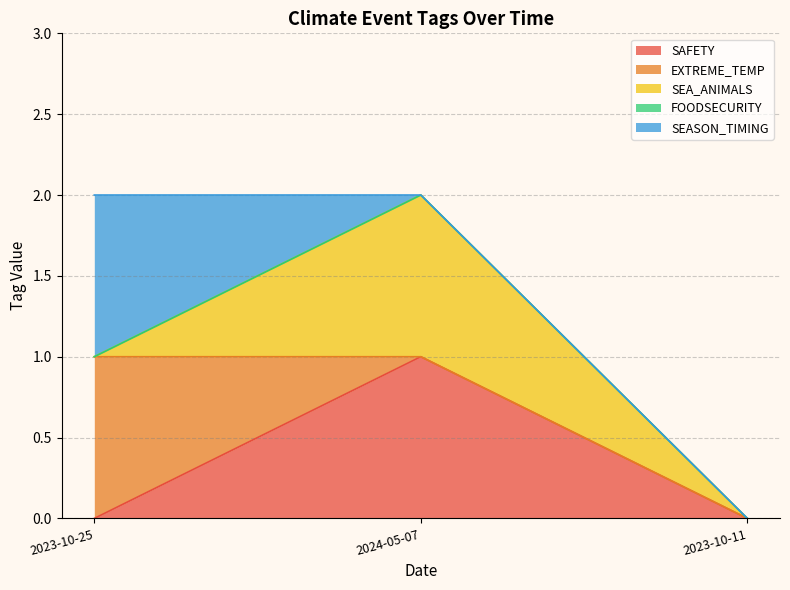

Which category has the lowest value across all series?

2023-10-25